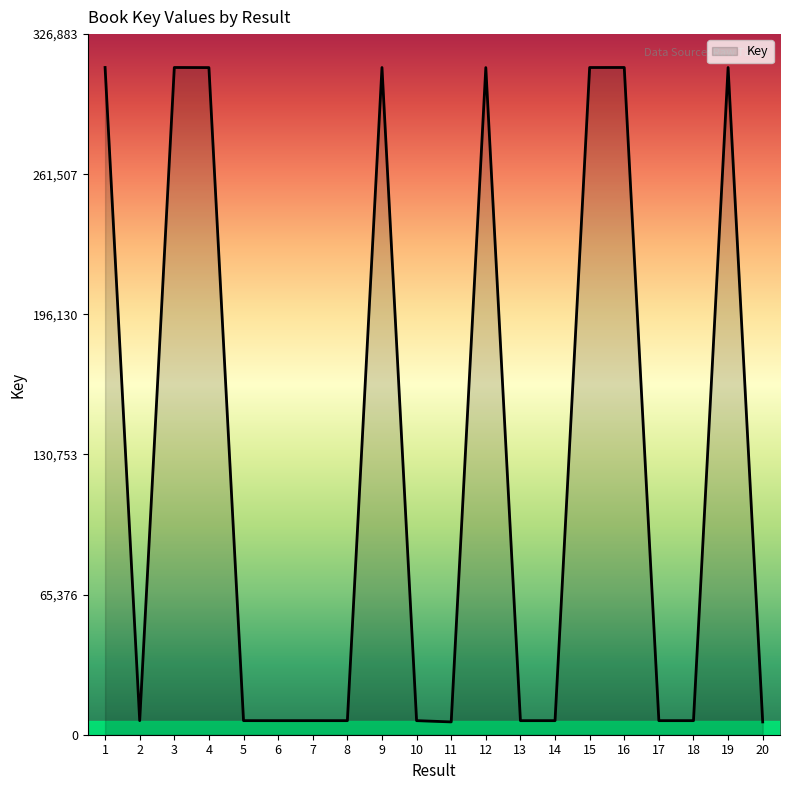

The value at 1 is 311318. True or false?

True